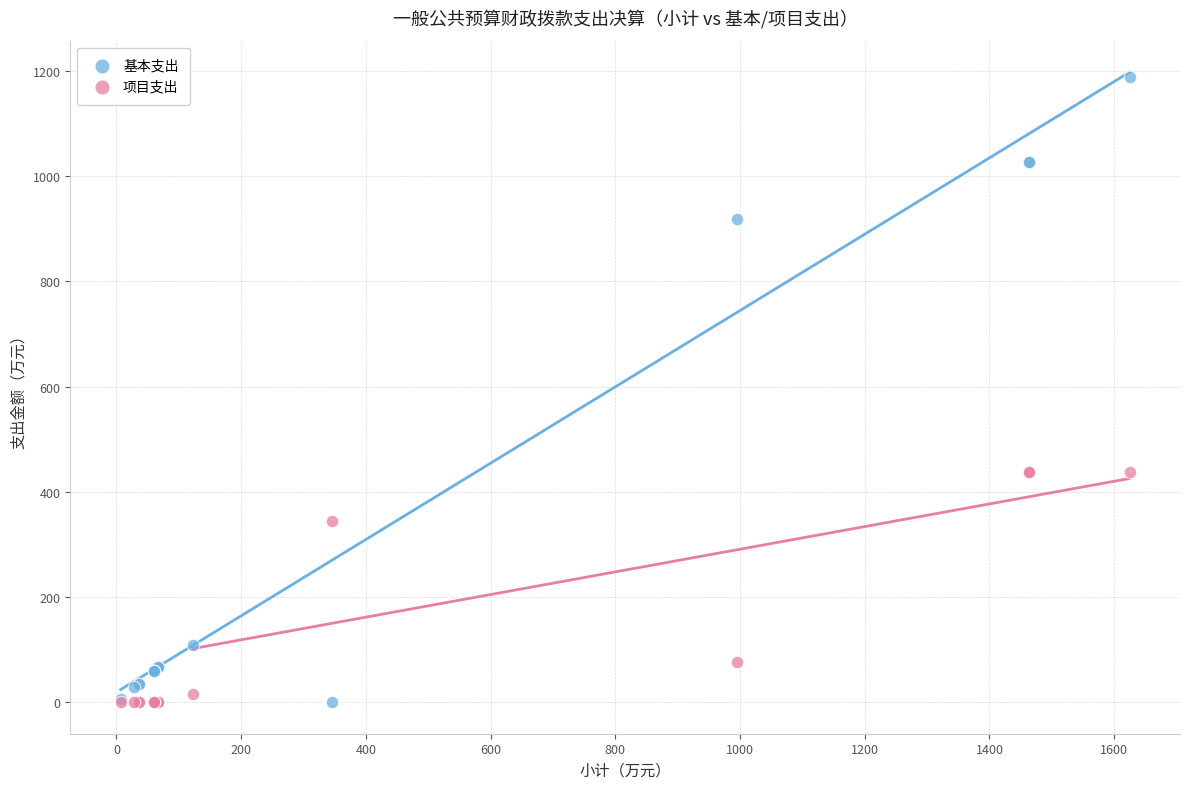

In the 项目支出 series, what Y value is closest to 218?

344.9